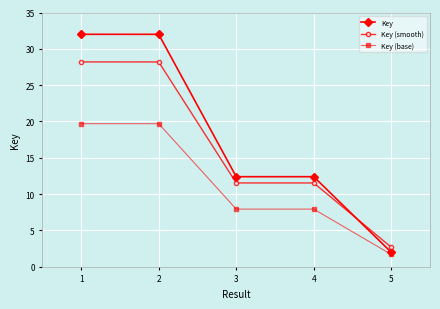

Reading right to left, transcribe all the data shown in this chart.

Key: 2.0	12.4	12.4	32.0	32.0
Key (smooth): 2.7	11.5	11.5	28.2	28.2
Key (base): 1.7	7.9	7.9	19.7	19.7